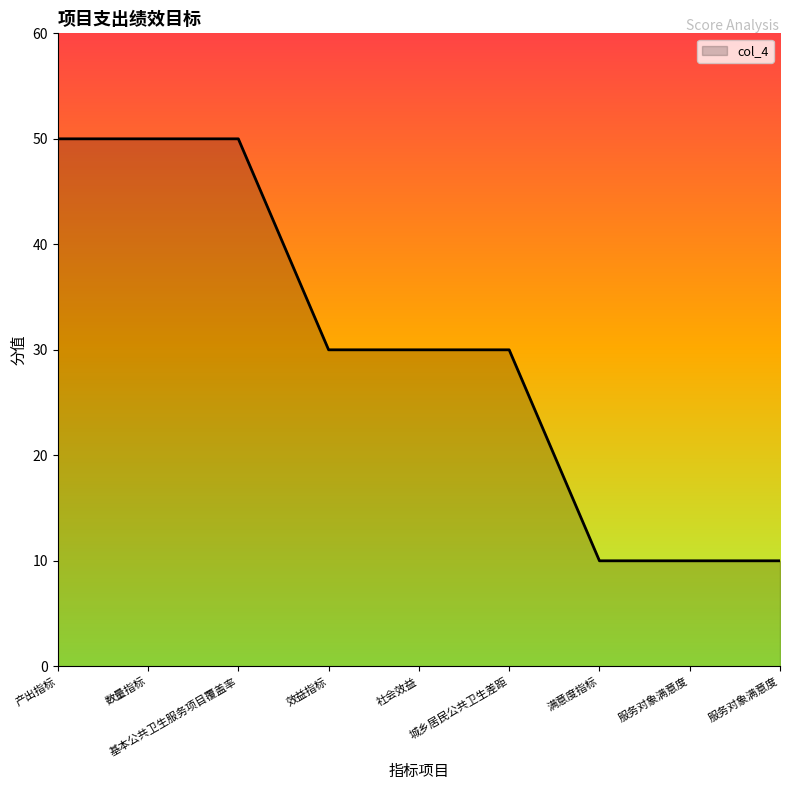

Does the chart display data point markers on the line(s)?

No